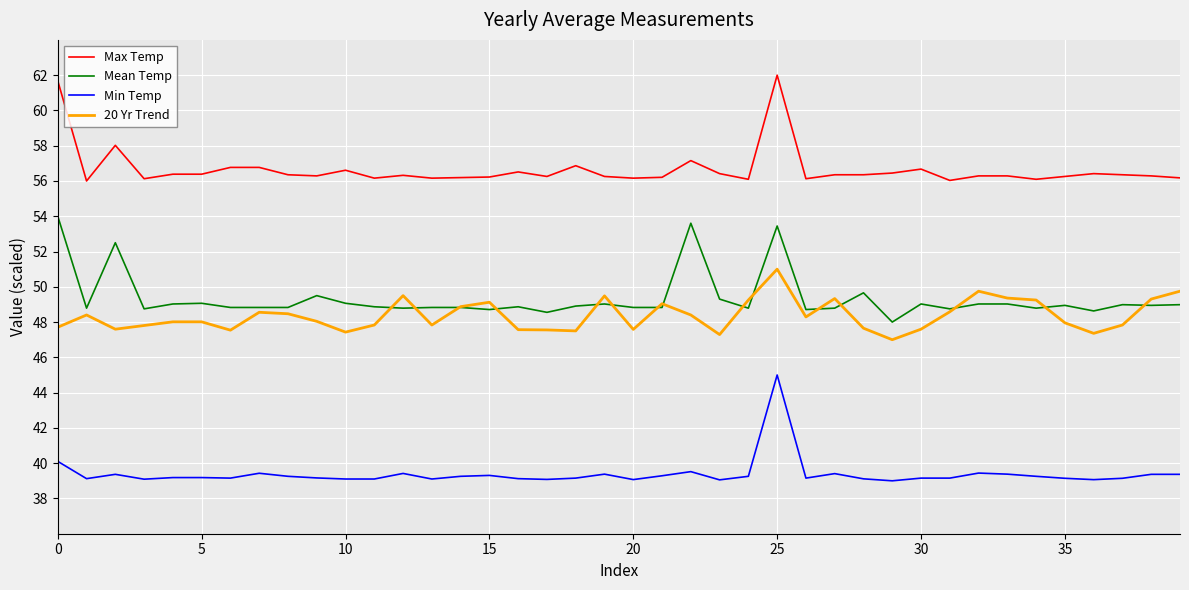

What is the sum of all Min Temp values?

1575.4